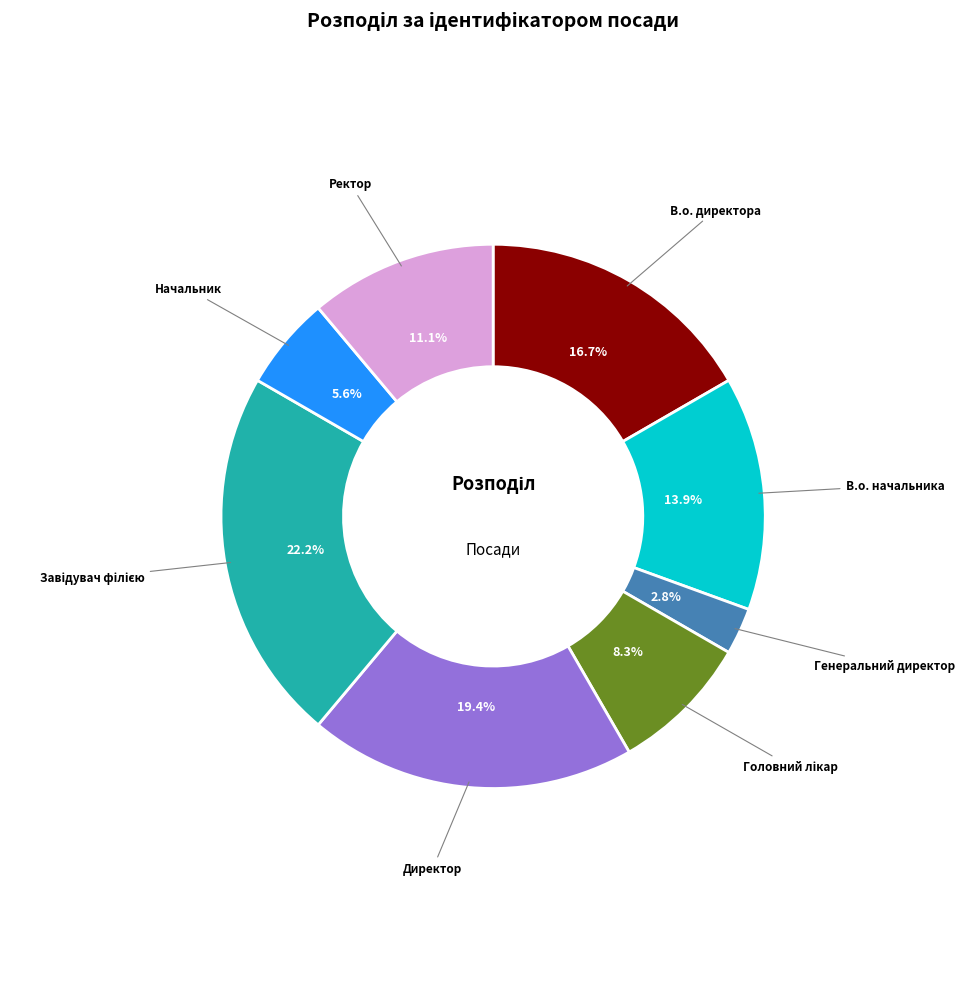

Is there a majority slice in this chart?

No